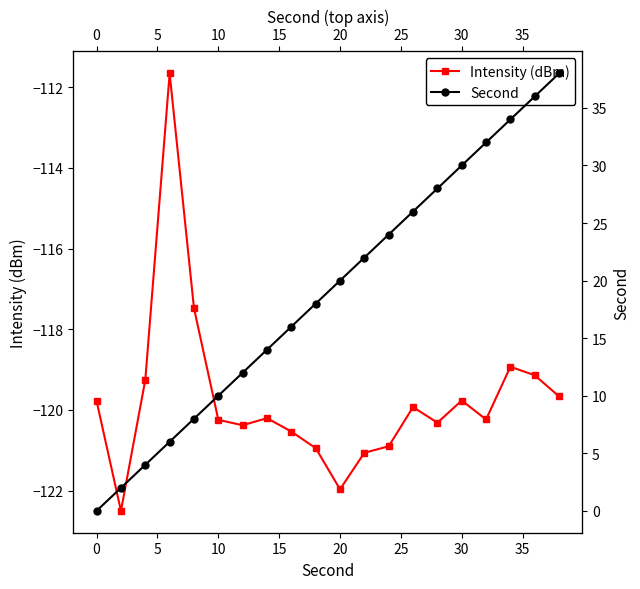

Is the value of Intensity (dBm) at 19 greater than the value of Second at 10?

No